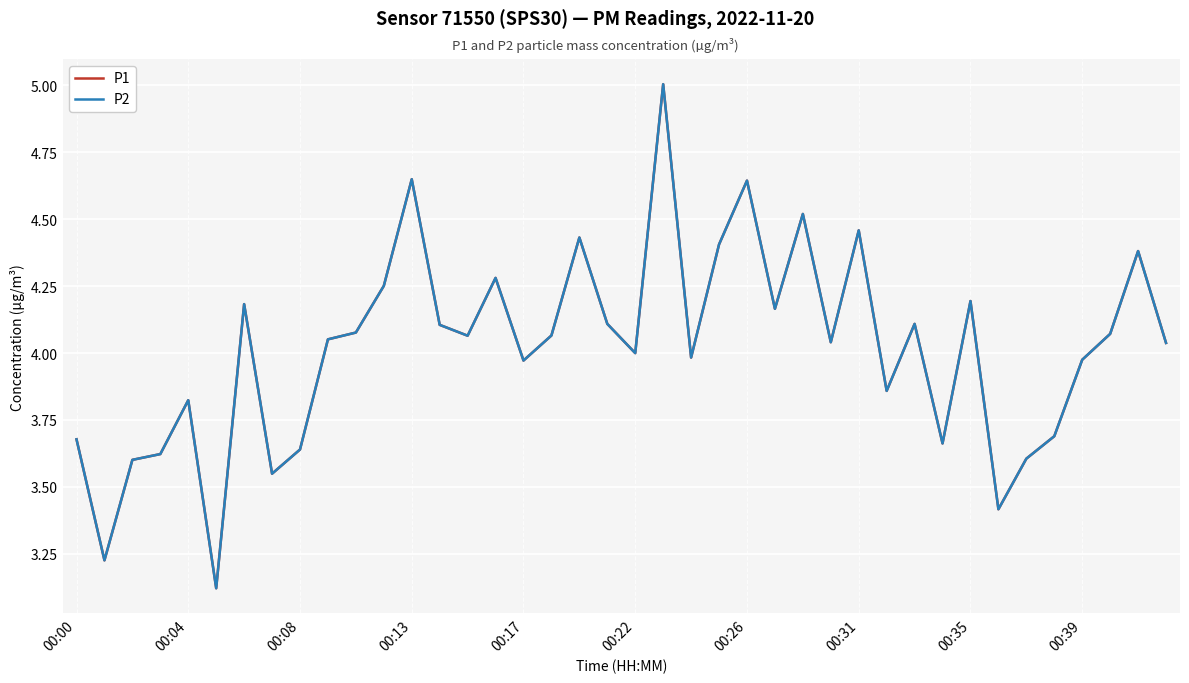

Is this an area chart (filled region under the line)?

No